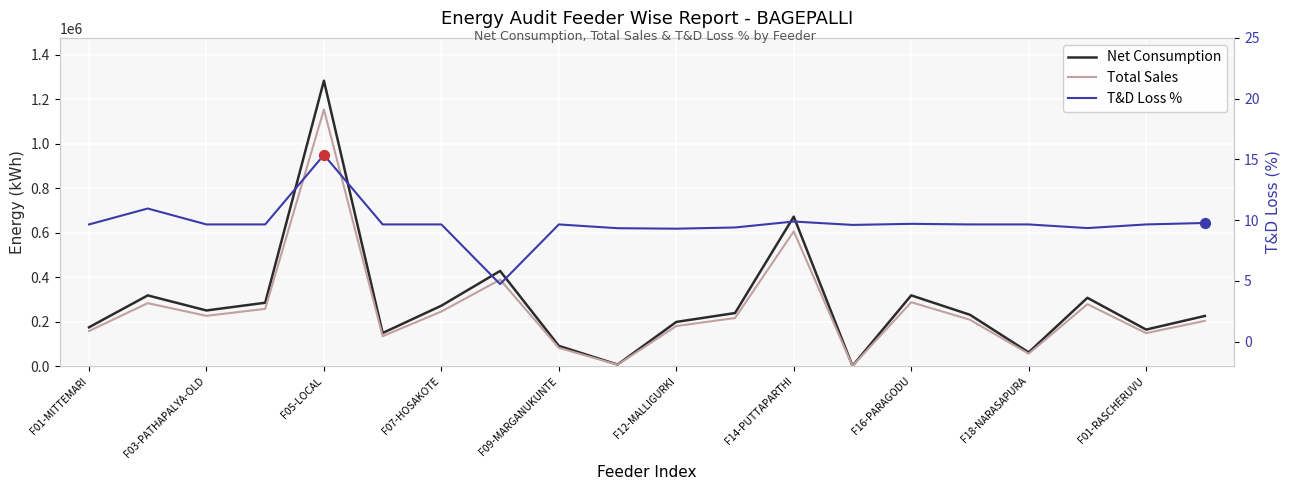

Which series contains the lowest Y value?

T&D Loss %